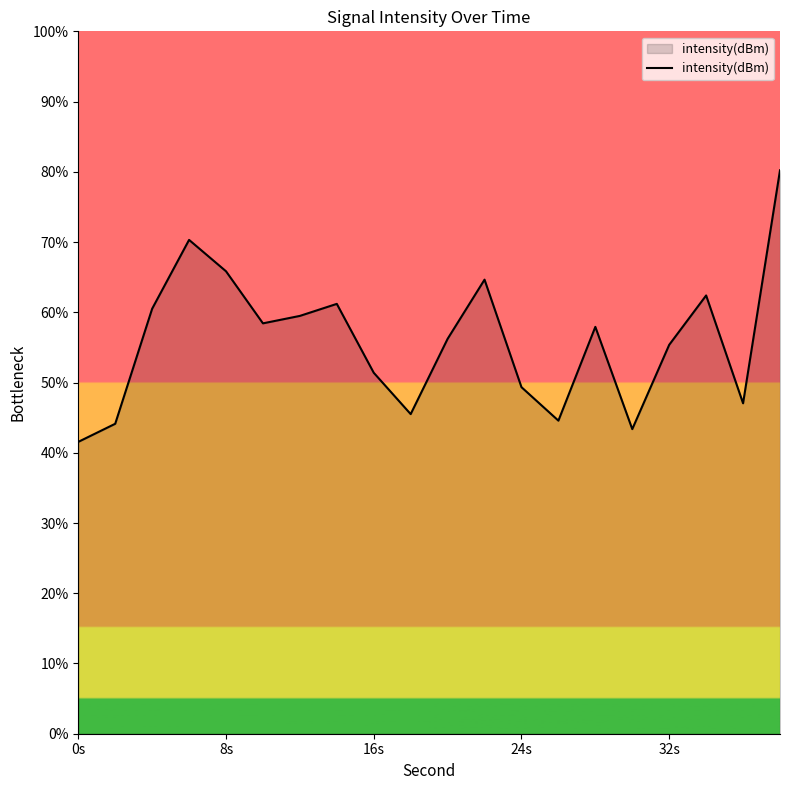

How many interior local peaks (higher than both neighbors) does the data have?

5